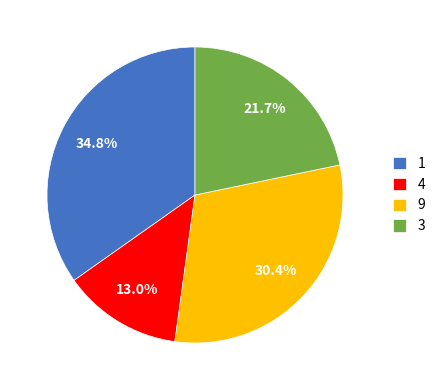

Does 9 account for over 50% of the chart?

No